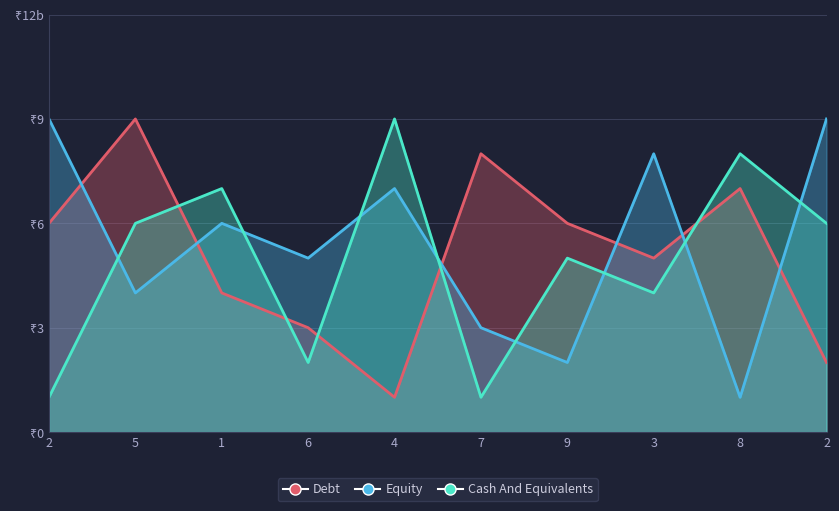

What is the minimum value for col_8?

1